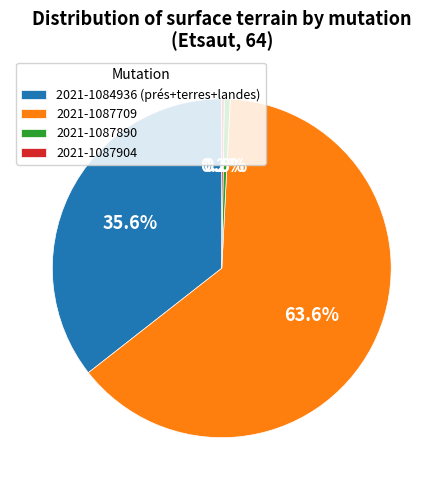

What percentage is the 2021-1084936 (prés+terres+landes) slice, to the nearest percent?

36%